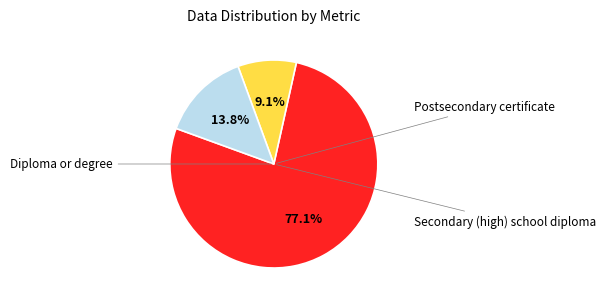

Does any single category account for the majority?

Yes